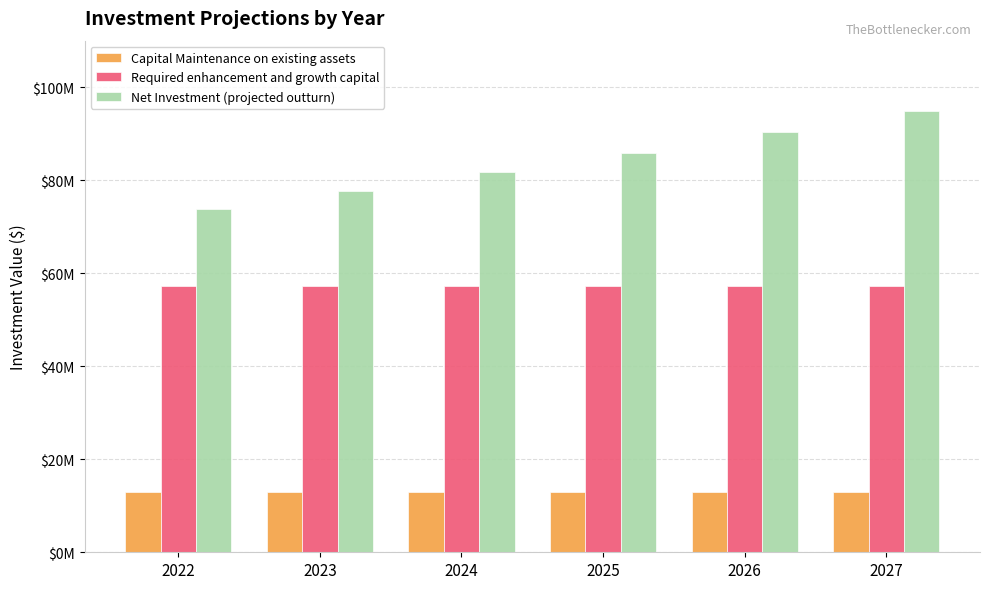

Does the chart contain any negative values?

No